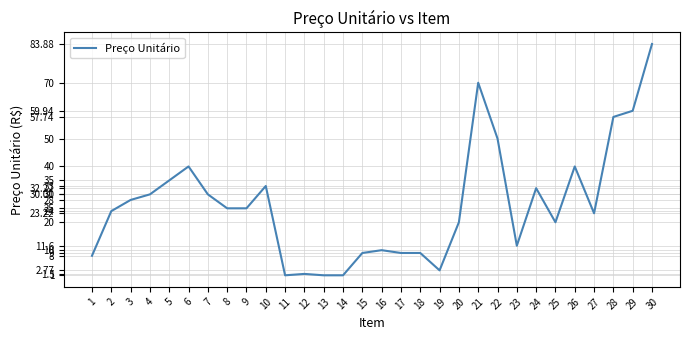

Read the value at 6.

40.0